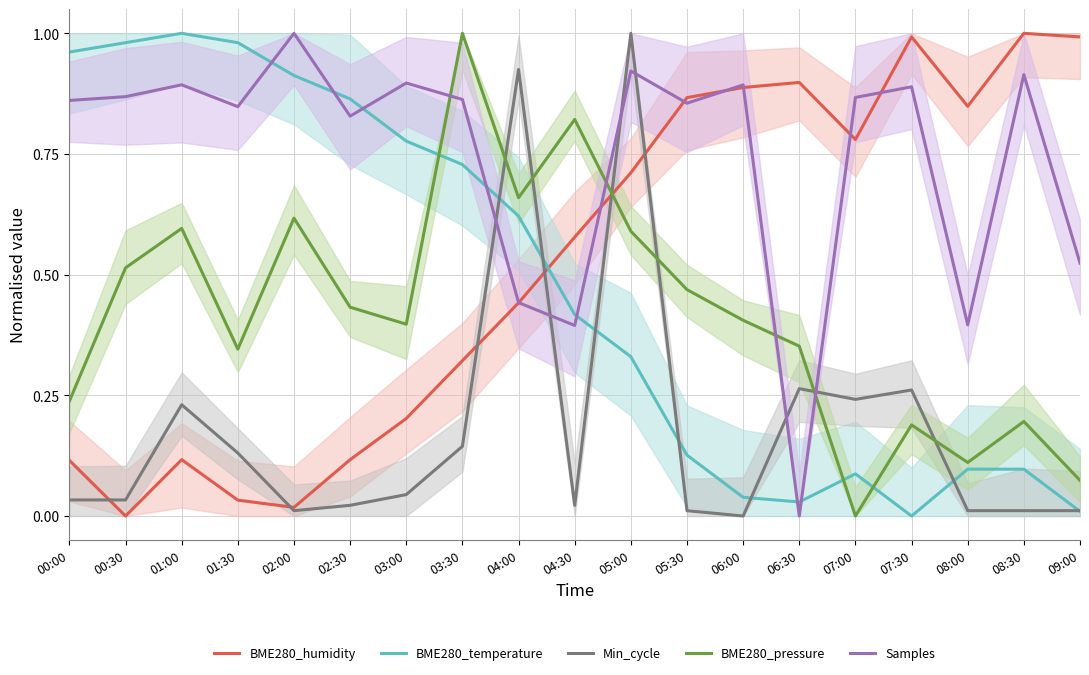

Which label corresponds to the largest value in the chart?

08:30